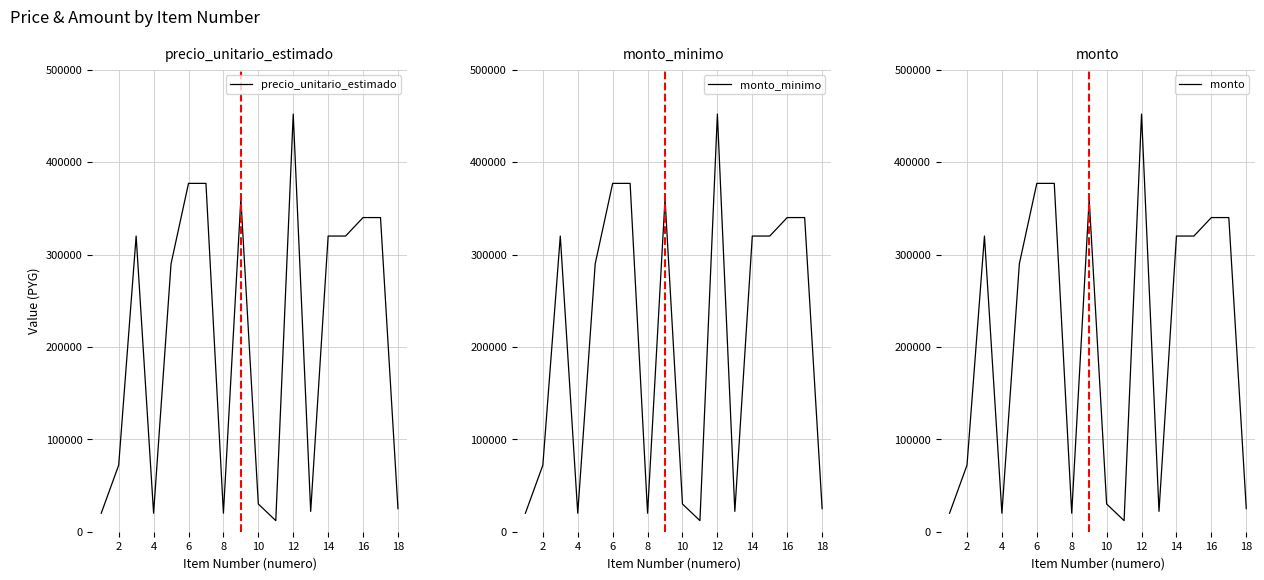

The precio_unitario_estimado series shows 30000 at 10. True or false?

True